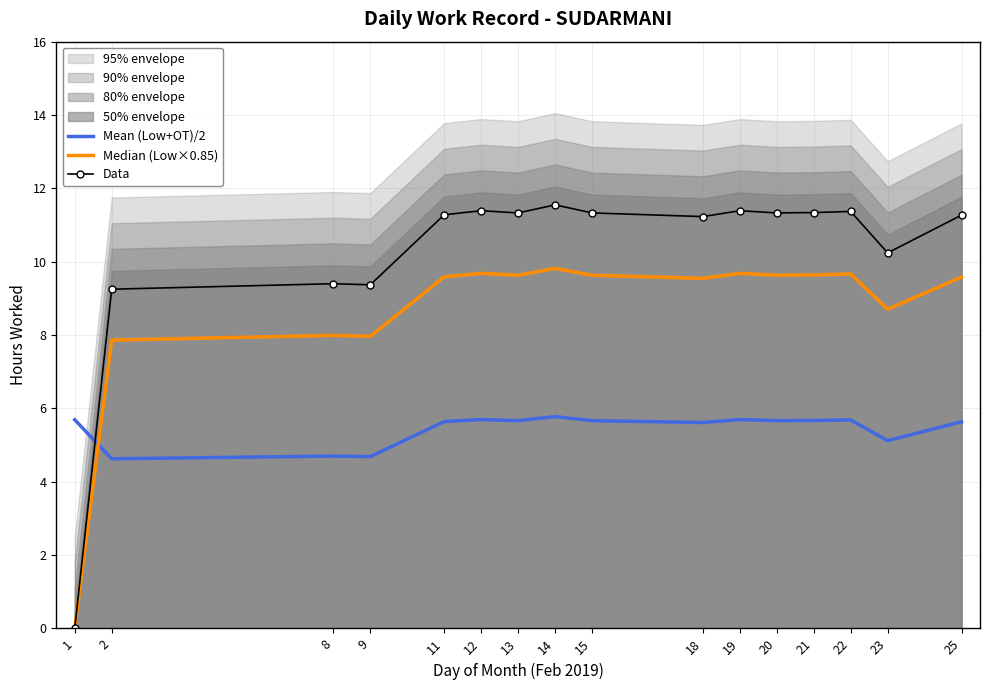

True or false: Median (Low×0.85) has a value of 8.7 at 23.

True